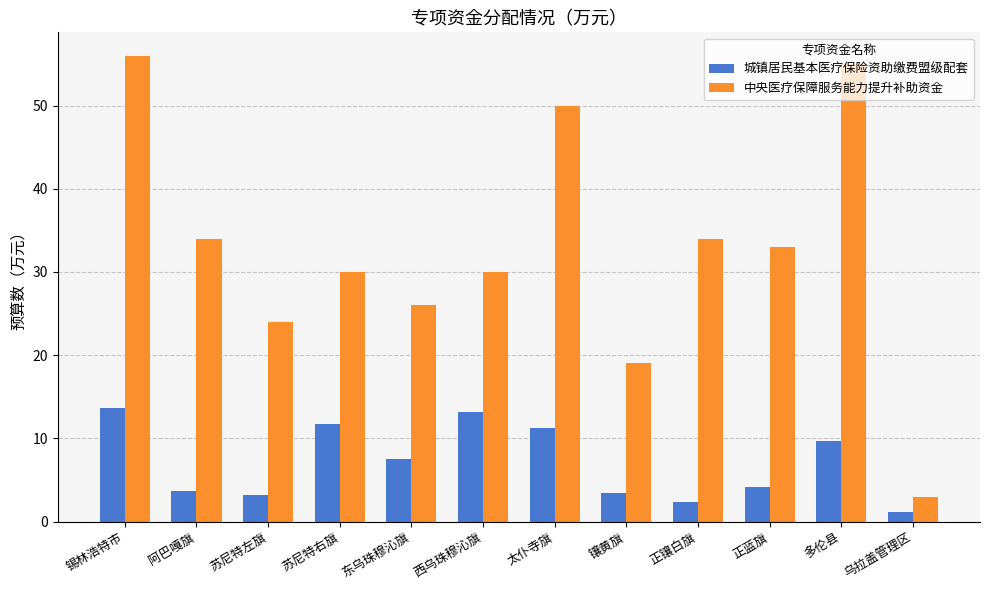

Is the value of 中央医疗保障服务能力提升补助资金 at 正镶白旗 greater than the value of 城镇居民基本医疗保险资助缴费盟级配套 at 西乌珠穆沁旗?

Yes